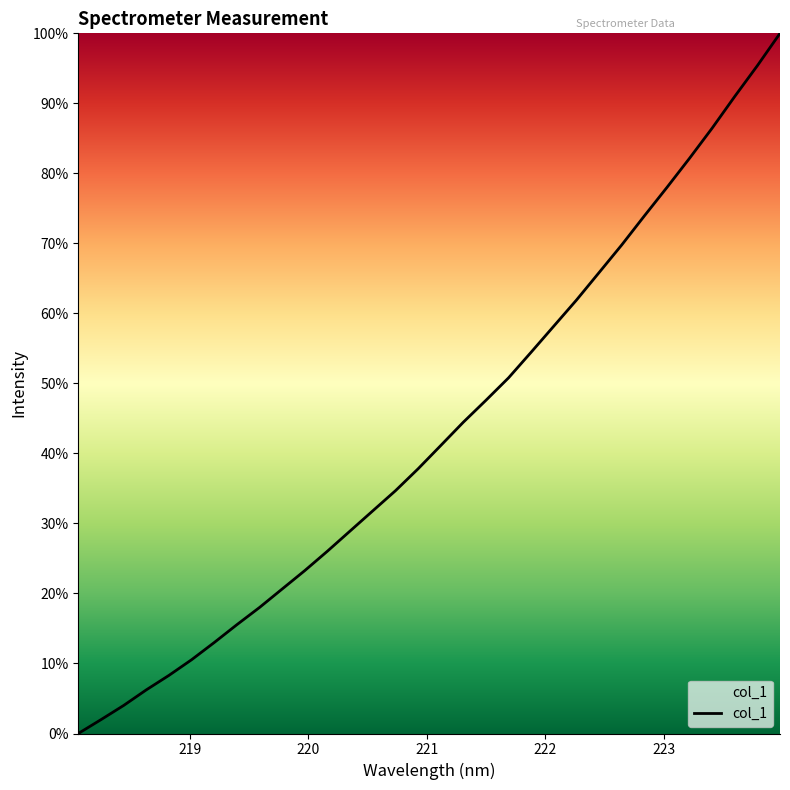

What is the maximum value shown in the chart?

100.0